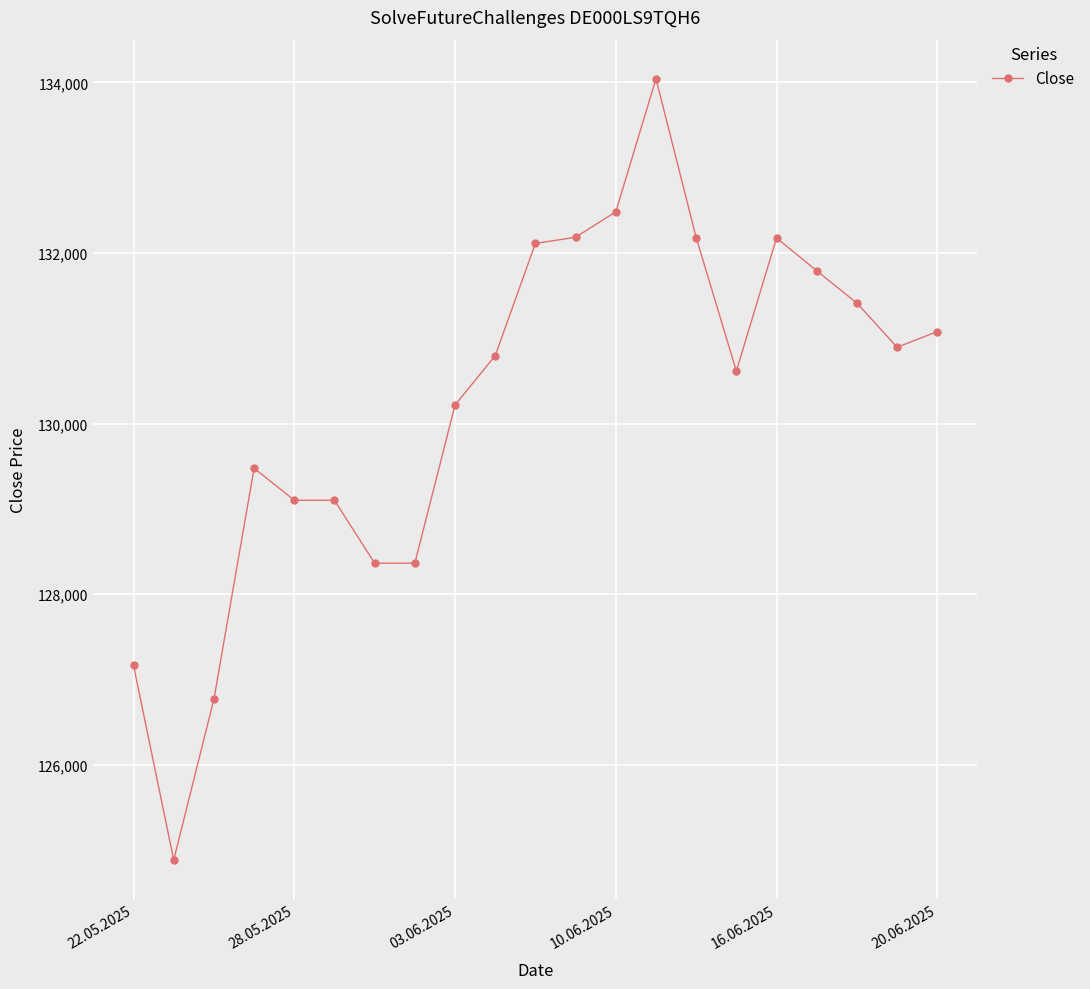

True or false: there are more than 1 points higher than both neighbors.

True